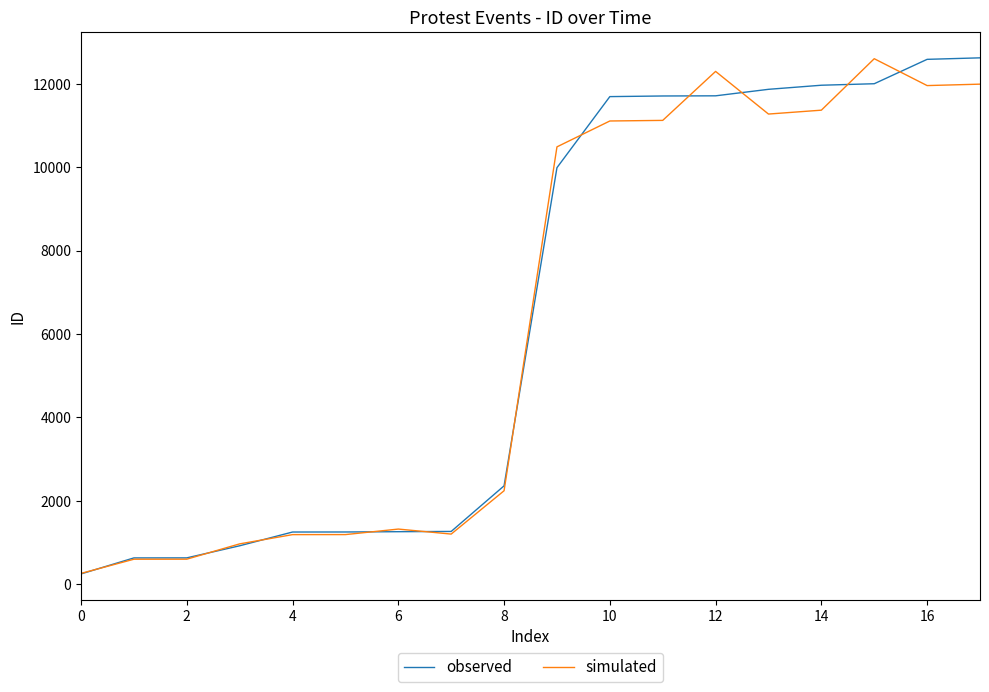

What is the maximum value shown in the chart?

12624.0